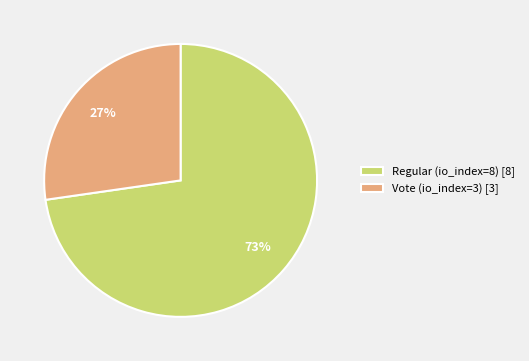

Approximately how many times larger is the value at Regular (io_index=8) compared to Vote (io_index=3)?

2.7